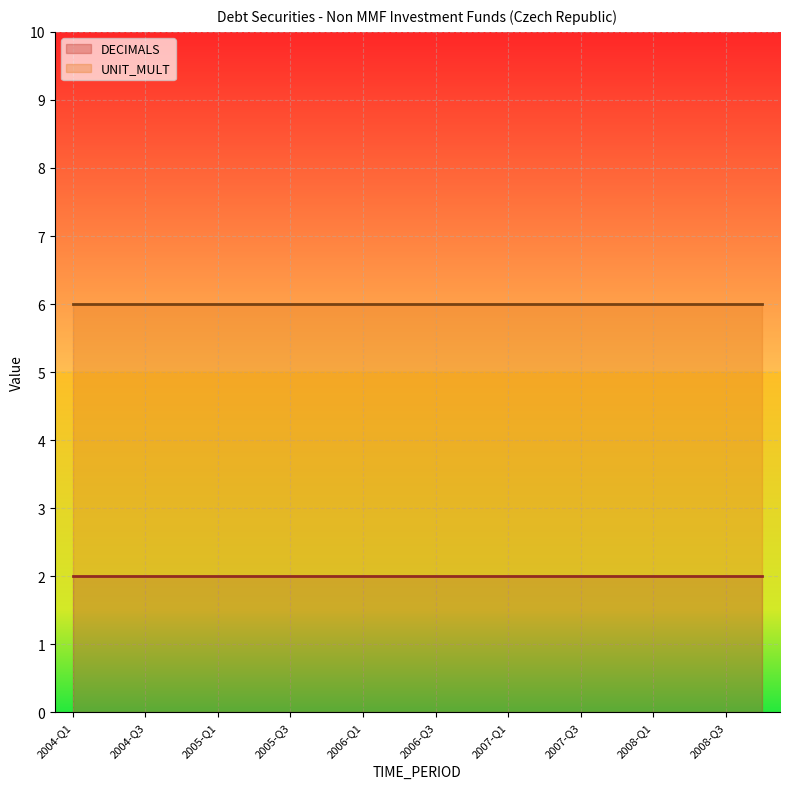

True or false: DECIMALS and UNIT_MULT cross at least once.

False